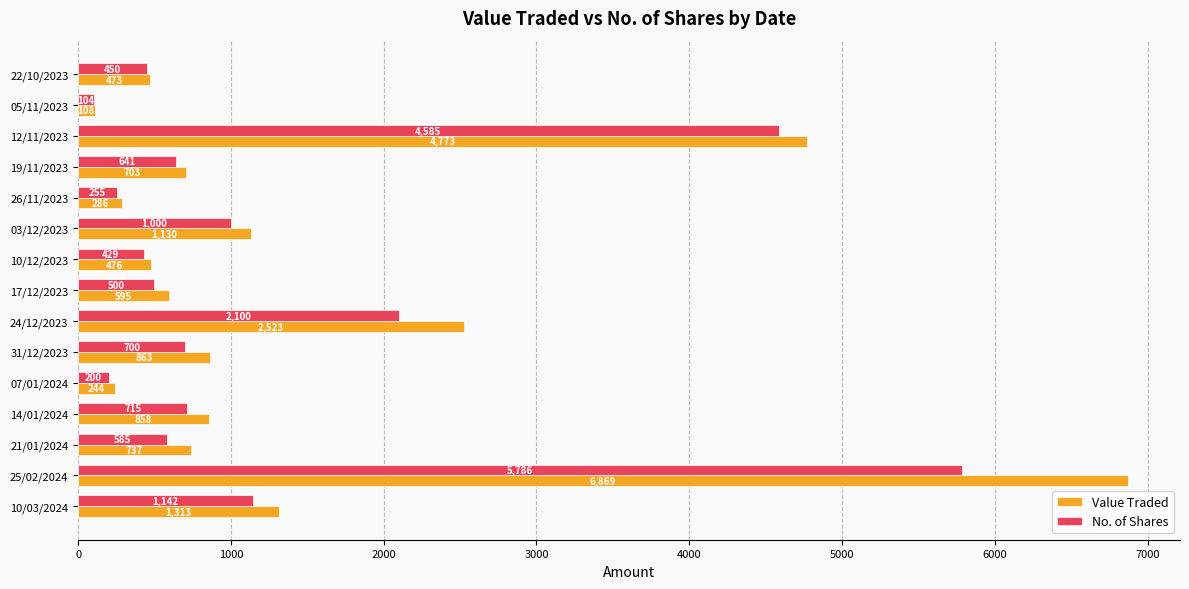

Is it true that No. of Shares equals 3175 at 12/11/2023?

False